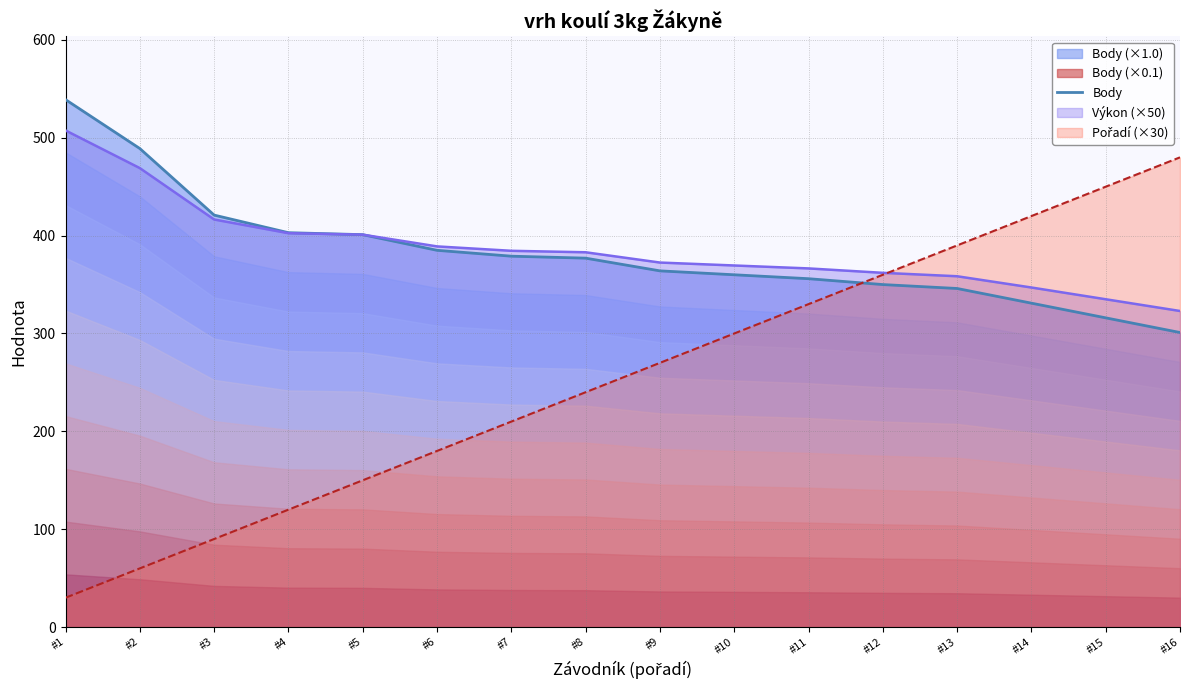

True or false: the data shows 356 at #11.

True